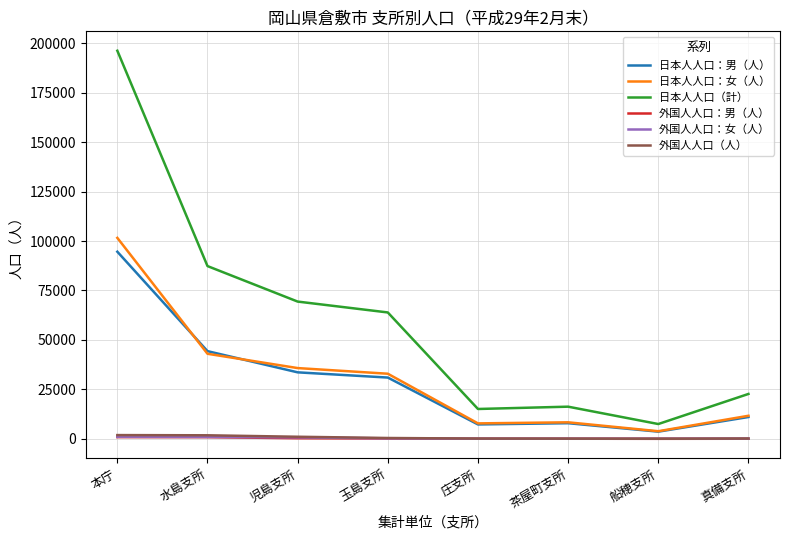

Between 玉島支所 and 茶屋町支所, which series saw the biggest shift?

日本人人口（計）